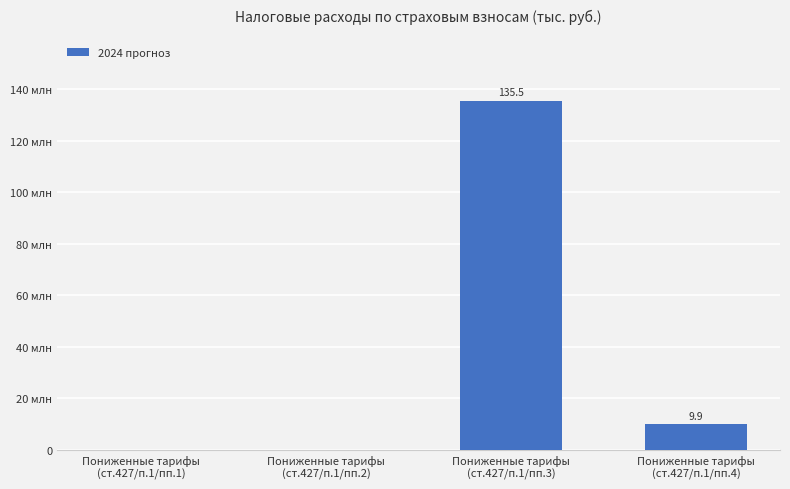

List the labels in order of value, smallest first.

Пониженные тарифы
(ст.427/п.1/пп.1), Пониженные тарифы
(ст.427/п.1/пп.2), Пониженные тарифы
(ст.427/п.1/пп.4), Пониженные тарифы
(ст.427/п.1/пп.3)